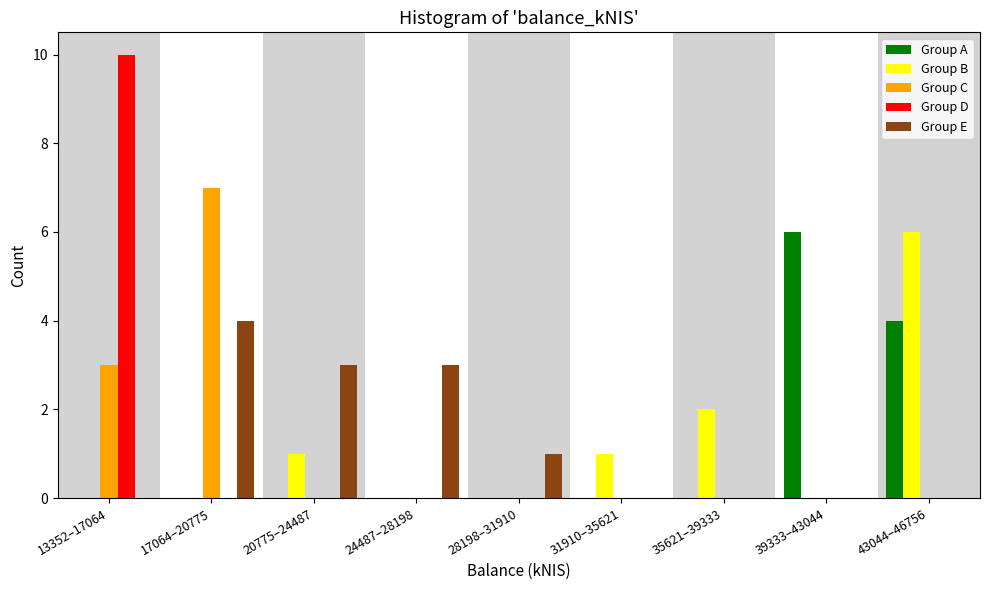

What is the maximum value shown in the chart?

10